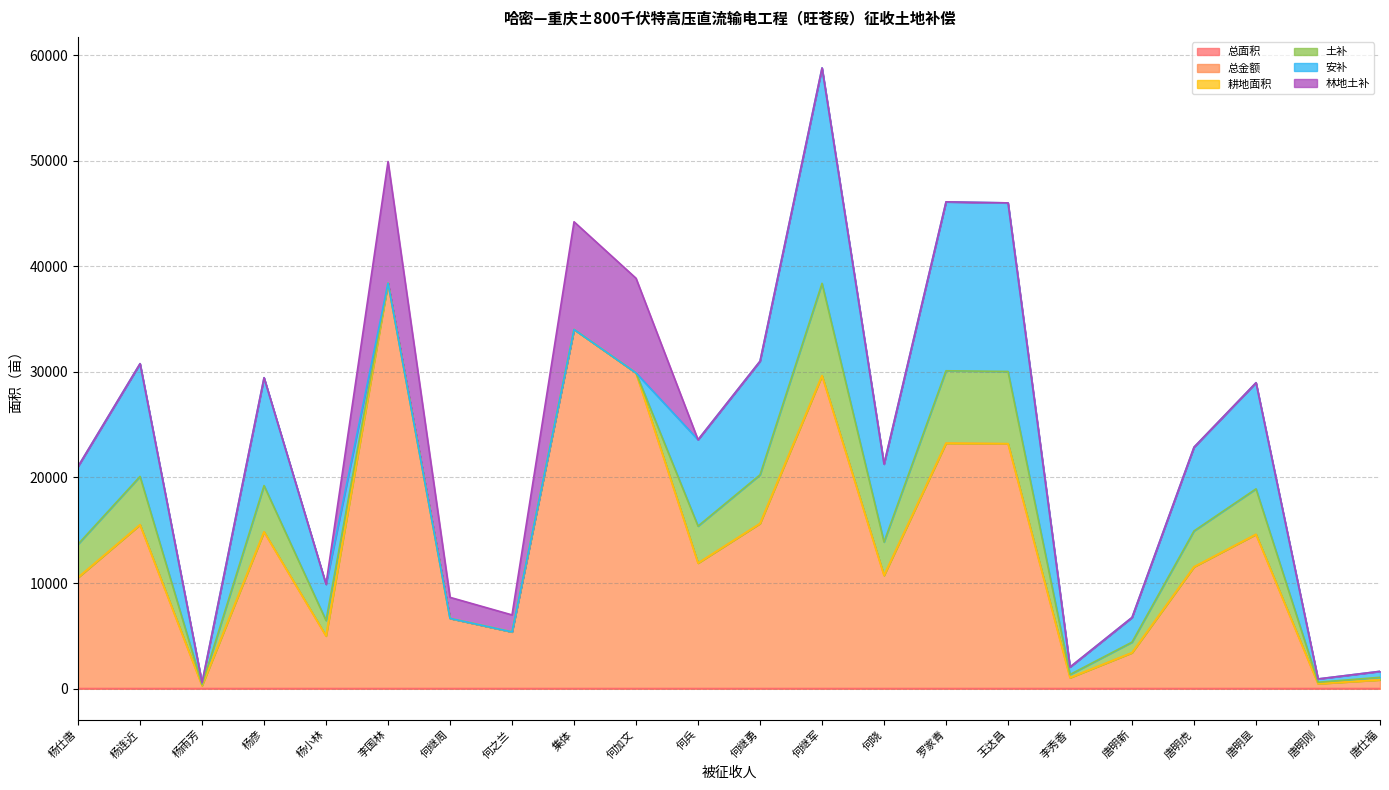

True or false: 土补 and 总金额 intersect in this chart.

False